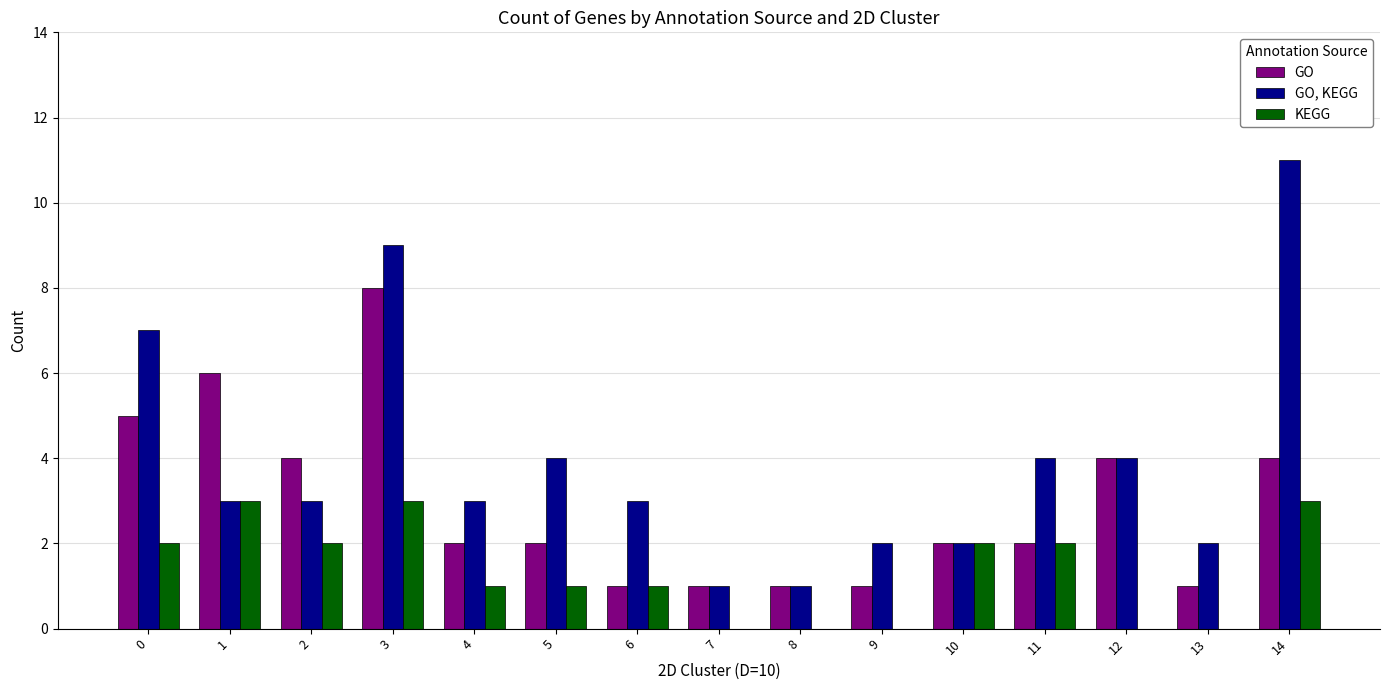

How many distinct data groups are displayed?

3